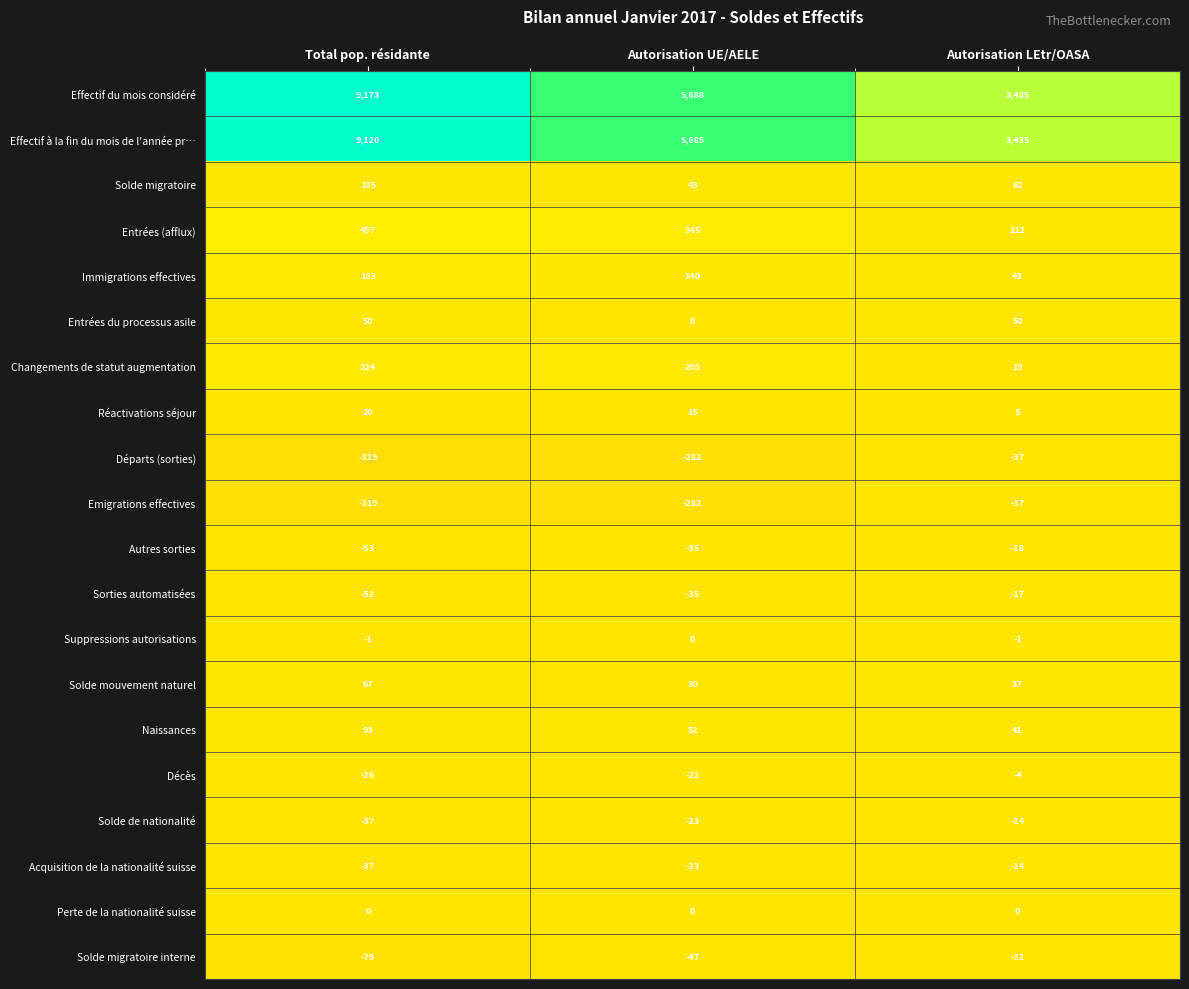

Which category has the lowest value across all series?

Total pop. résidante